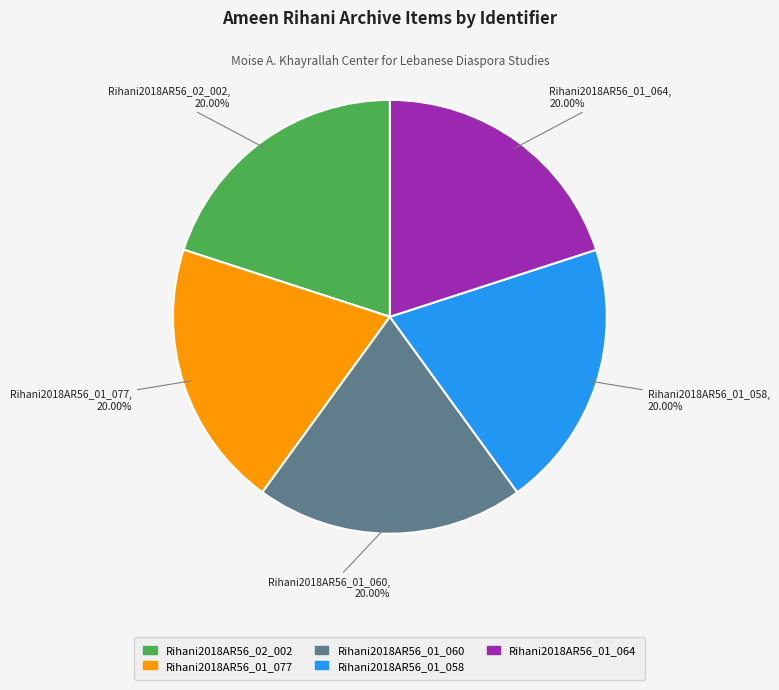

What percentage is the Rihani2018AR56_01_060 slice, to the nearest percent?

20%